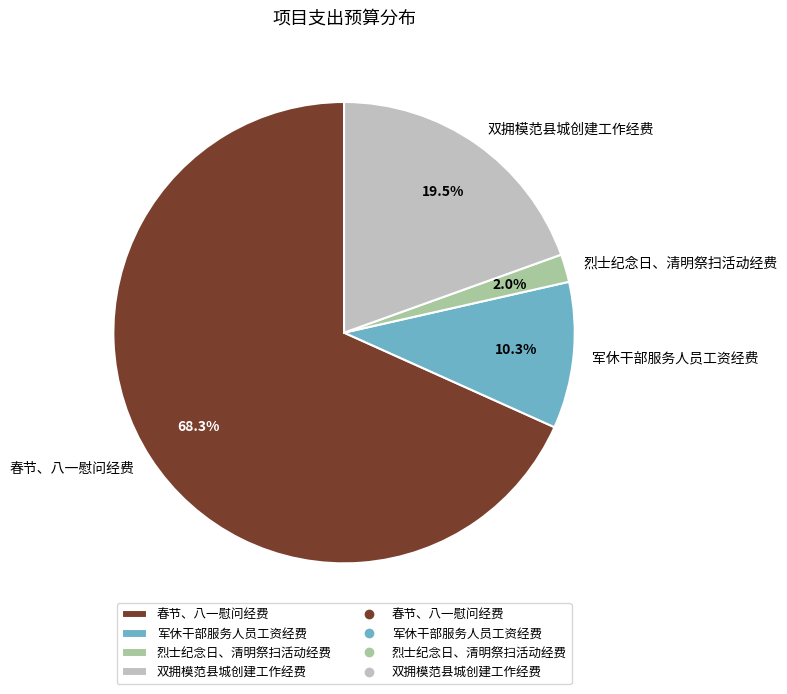

True or false: 春节、八一慰问经费 accounts for 68% of the total.

True